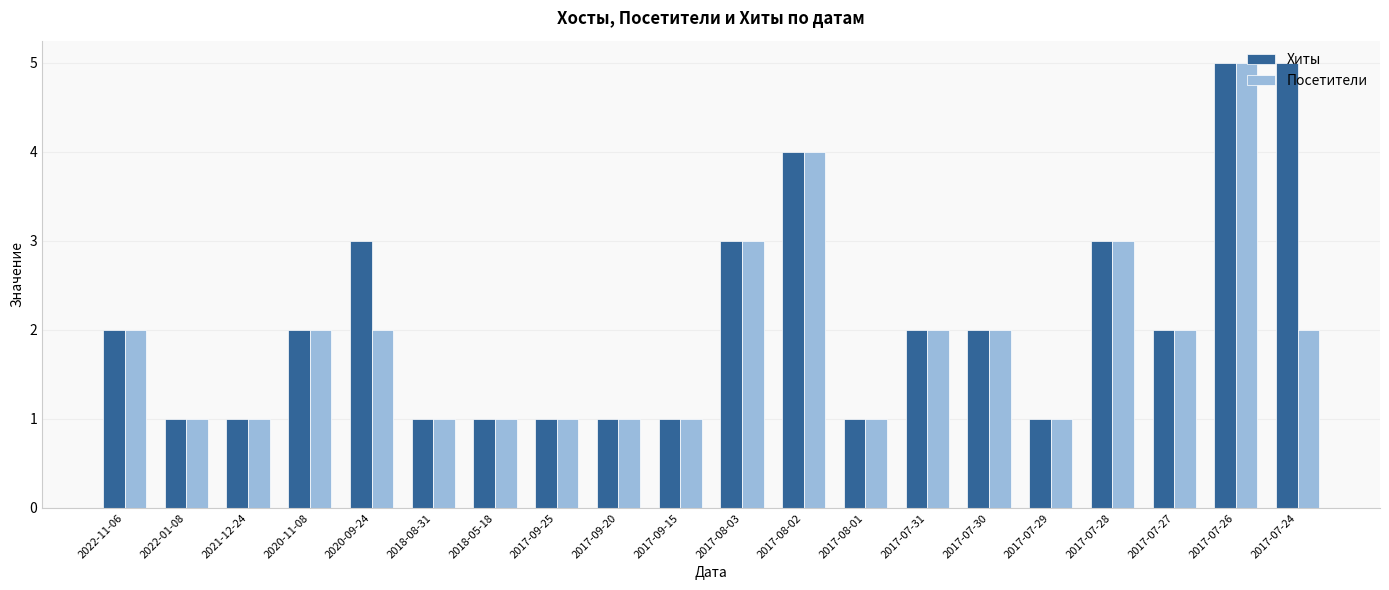

At which label does Посетители reach its peak?

2017-07-26